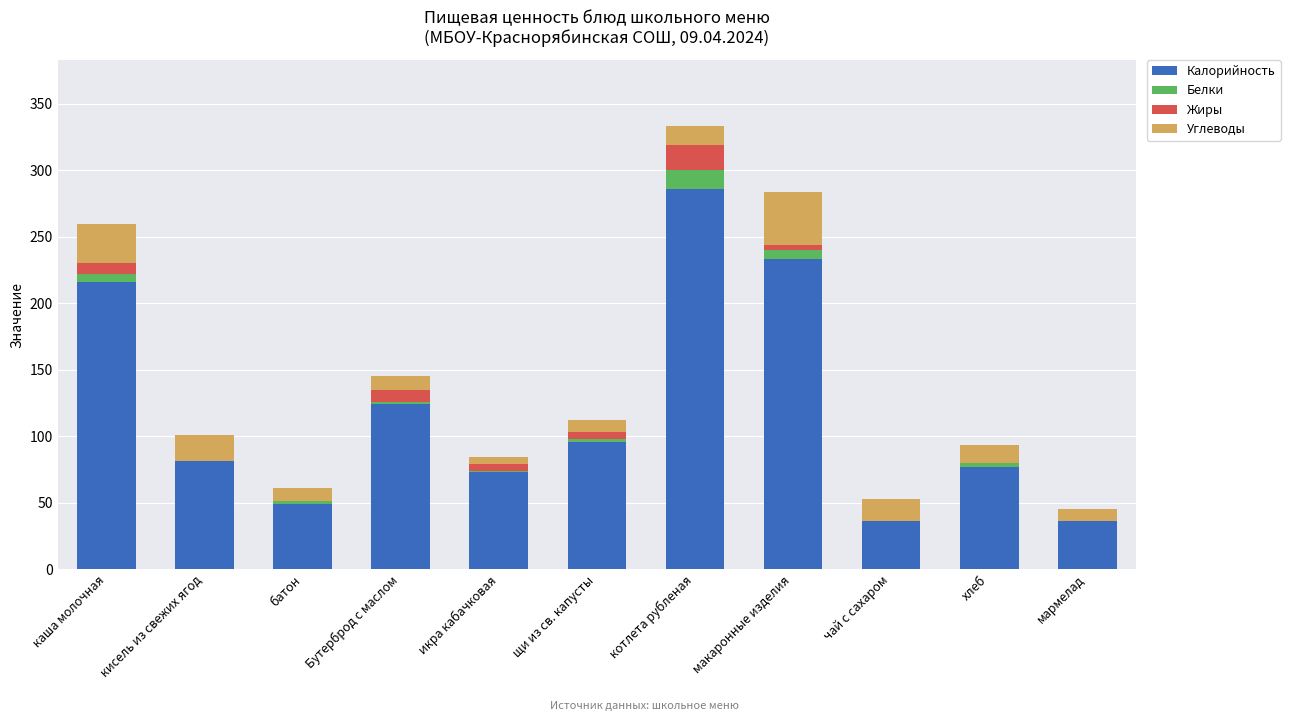

What is the total value across all series at мармелад?

45